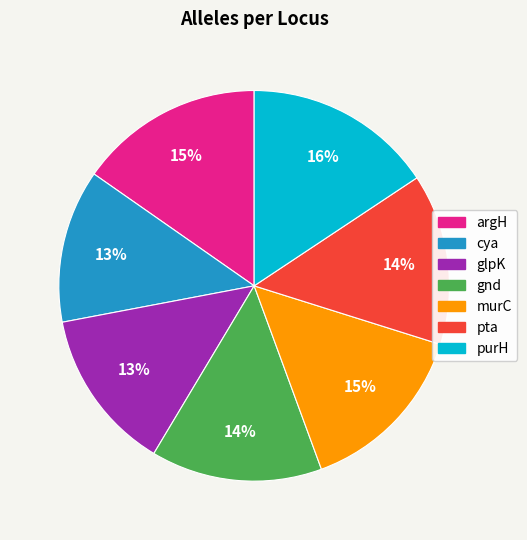

What percentage is the pta slice, to the nearest percent?

14%